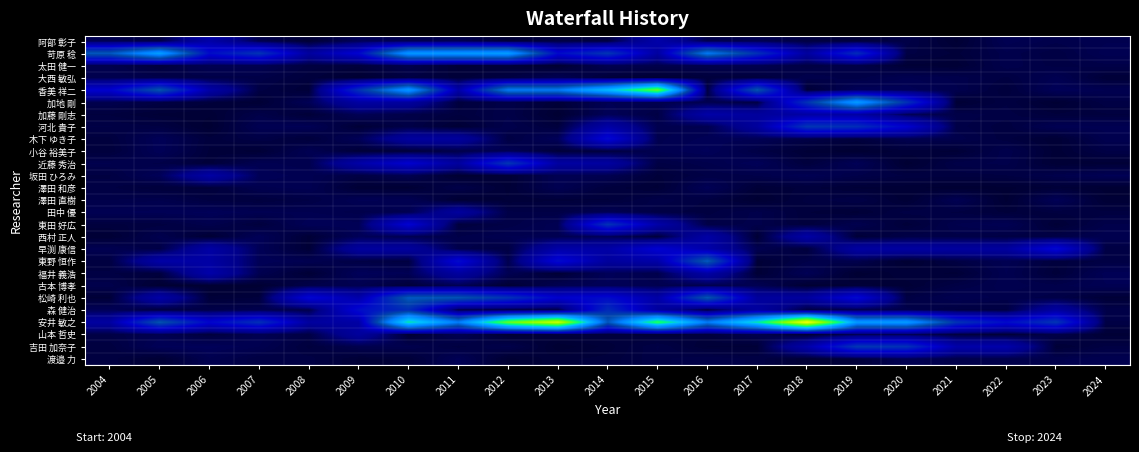

What is the spread (max minus min) of values at 2021?

3.2